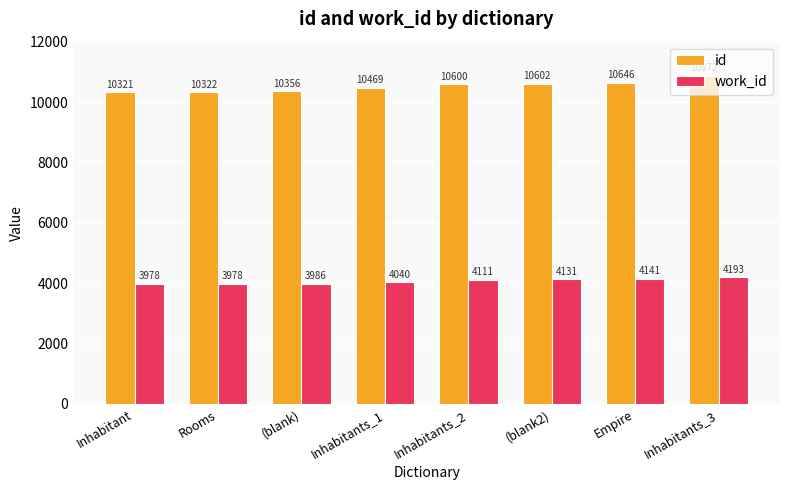

Are the bars horizontal?

No